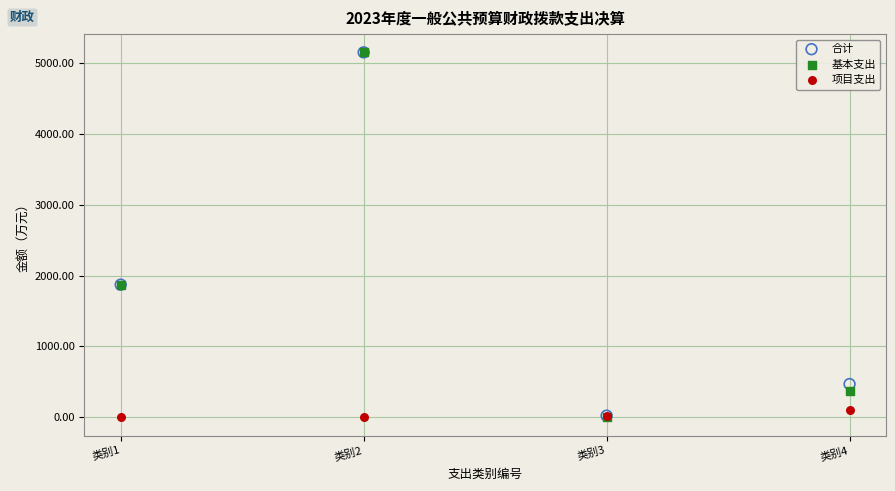

What are all the series names shown in the legend?

合计, 基本支出, 项目支出